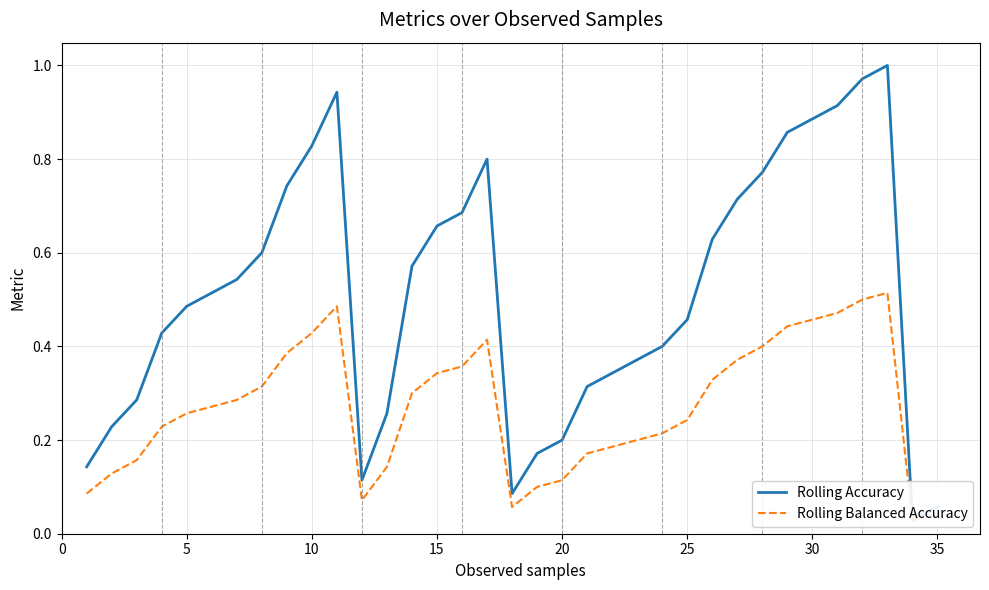

What are all the series names shown in the legend?

Rolling Accuracy, Rolling Balanced Accuracy